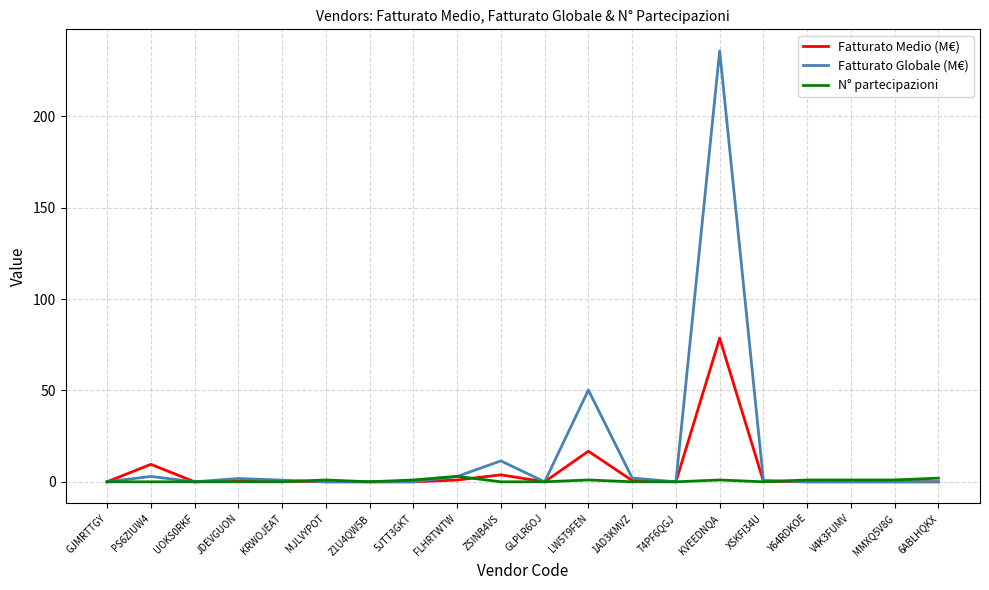

Rank the series by their maximum value, from lowest to highest.

N° partecipazioni, Fatturato Medio (M€), Fatturato Globale (M€)